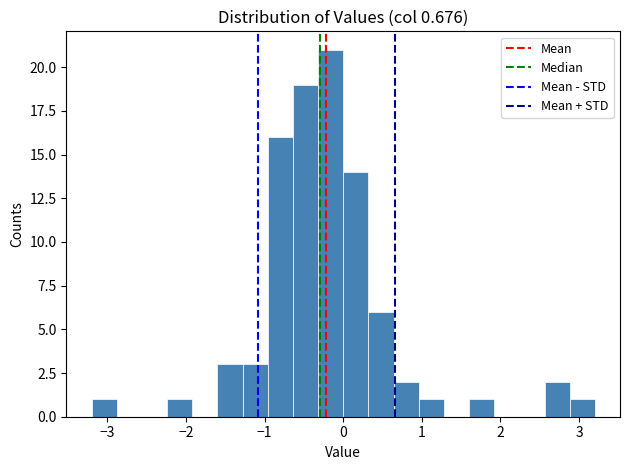

Read against the x-axis, roughly where is the centre of the tallest bar?

-0.2